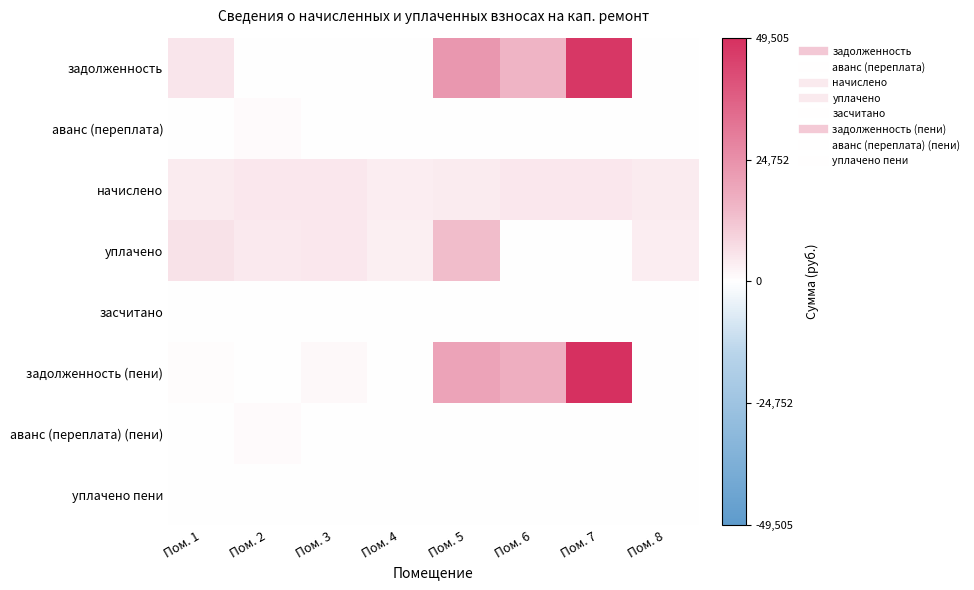

Rank the series at Пом. 3 from lowest to highest value.

задолженность, засчитано, аванс (переплата) (пени), аванс (переплата), уплачено пени, задолженность (пени), уплачено, начислено